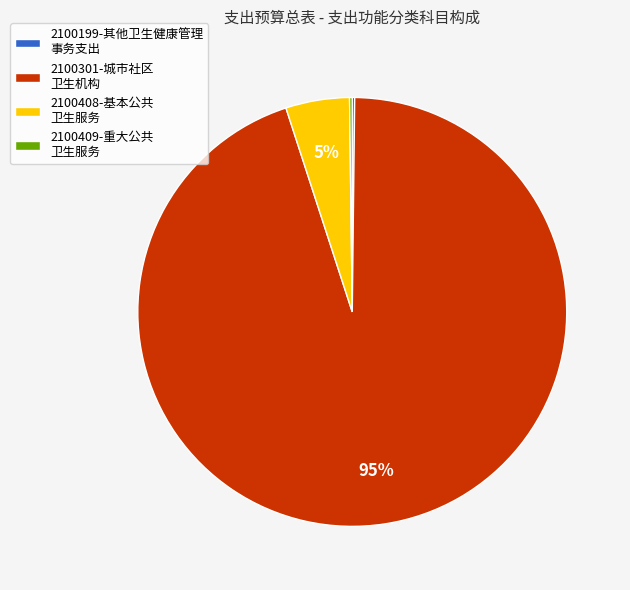

To the nearest percent, what is the difference between the largest and smallest slice percentages?

95%